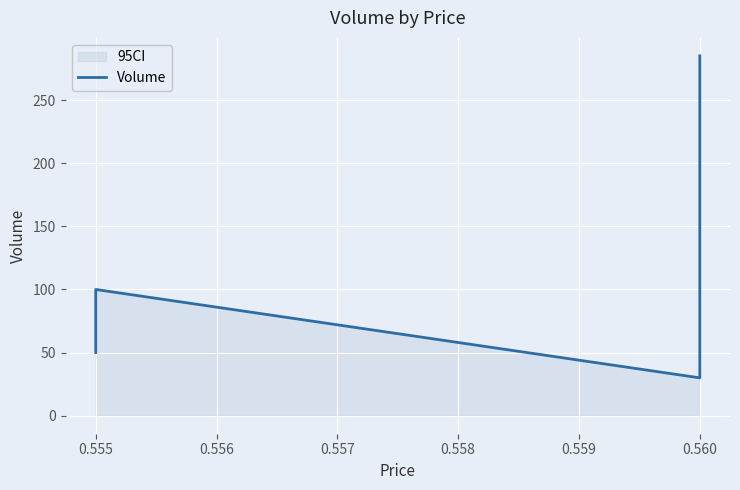

How many points are lower than both their immediate neighbors (excluding endpoints)?

1